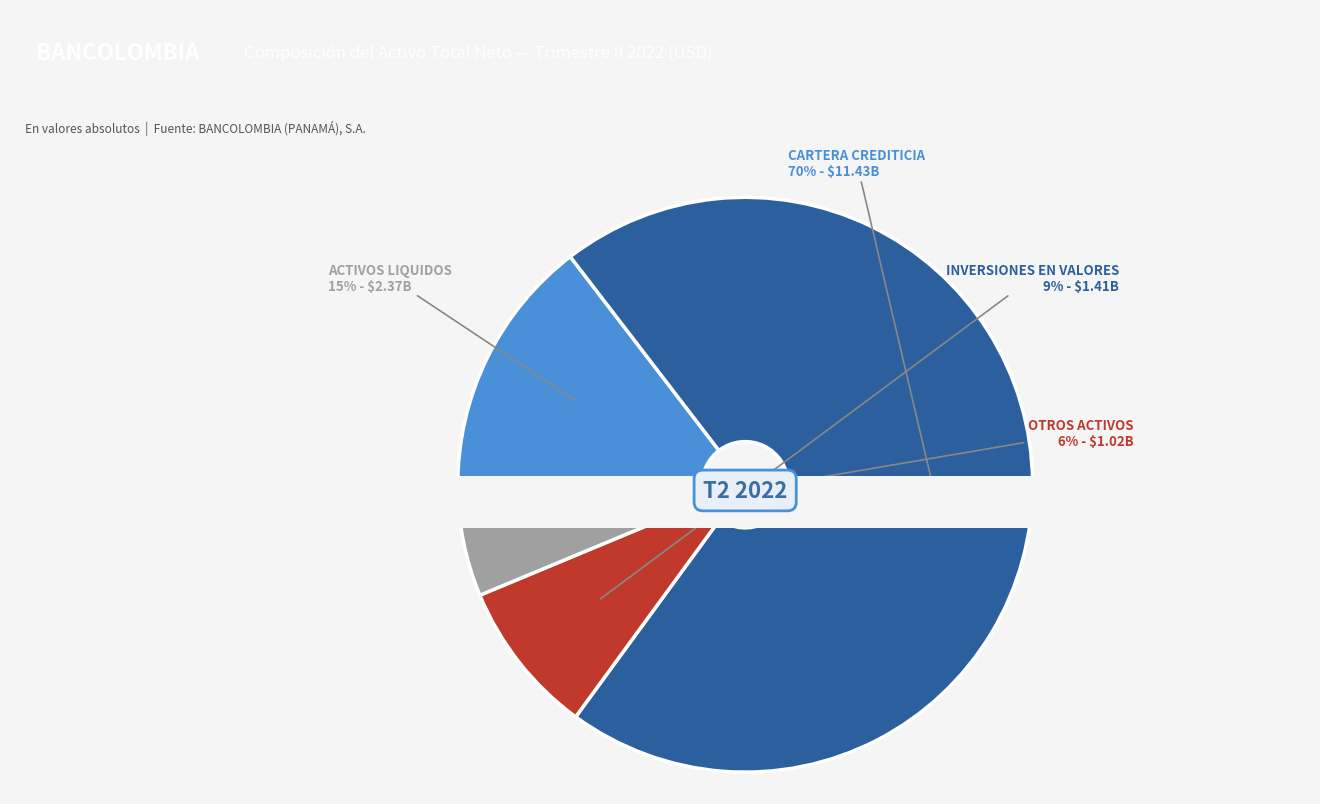

To the nearest percent, what is the combined percentage of INVERSIONES EN VALORES NETA and CARTERA CREDITICIA NETA?

79%